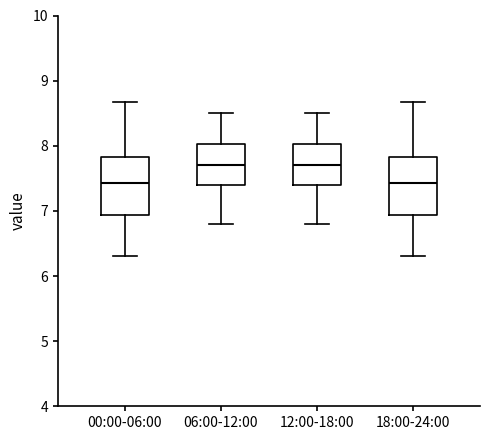

Where does the median line of the box for 12:00-18:00 sit on the y-axis? The values are not printed on the chart, so give them approximately, as read against the axis.

7.7